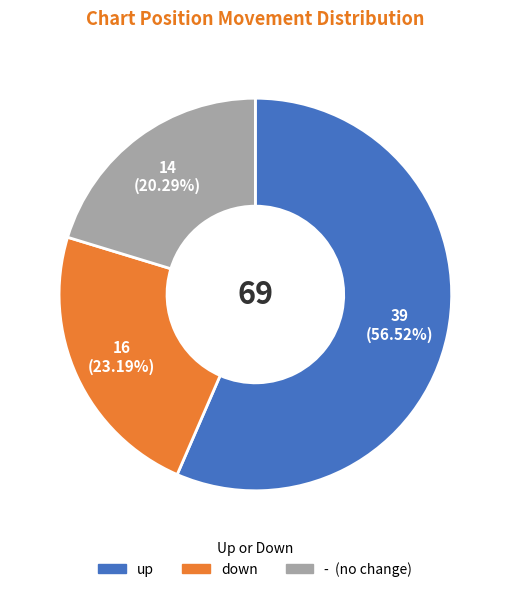

The down slice represents 23% of the pie. True or false?

True